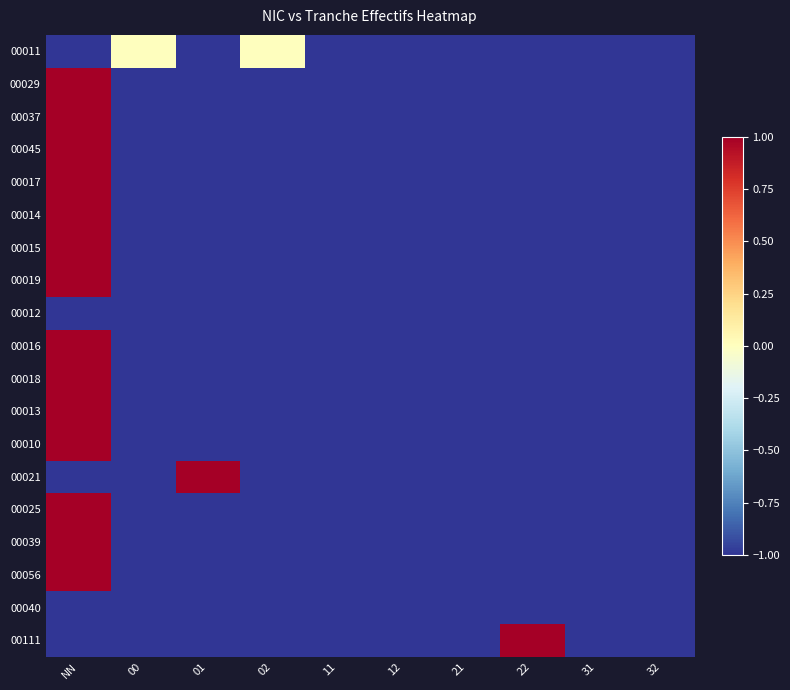

What is the greatest value displayed?

1